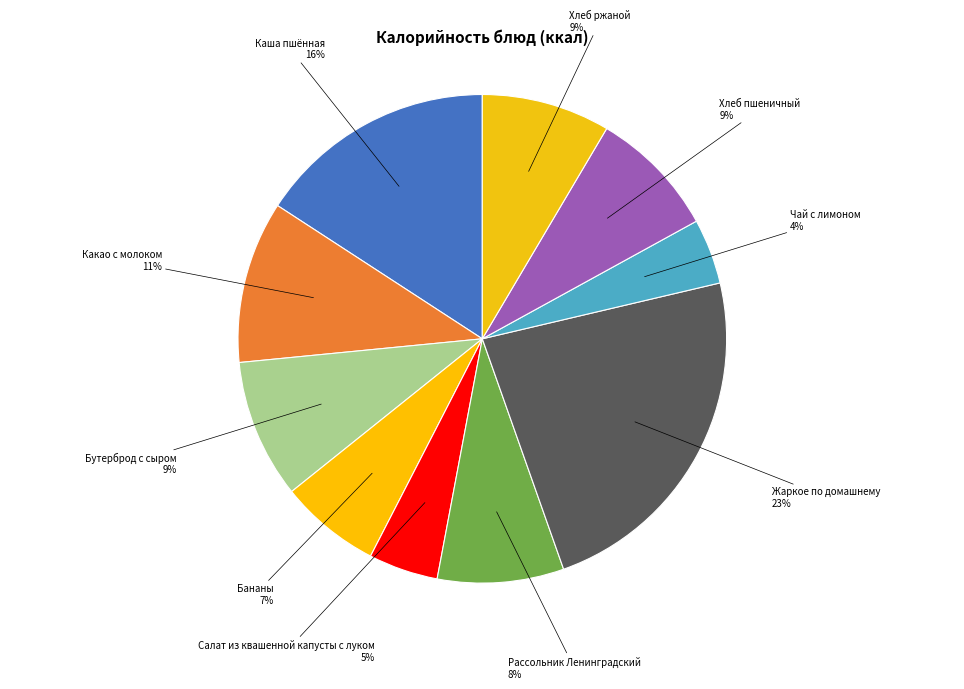

To the nearest percent, what portion does Бананы represent?

7%